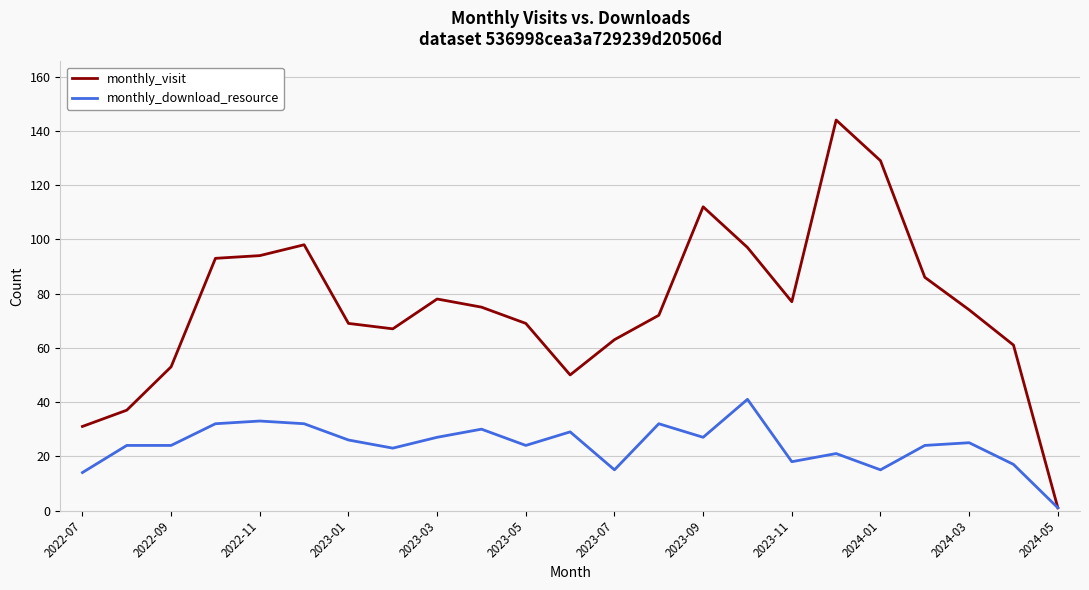

List the series in order of their peak value, lowest first.

monthly_download_resource, monthly_visit